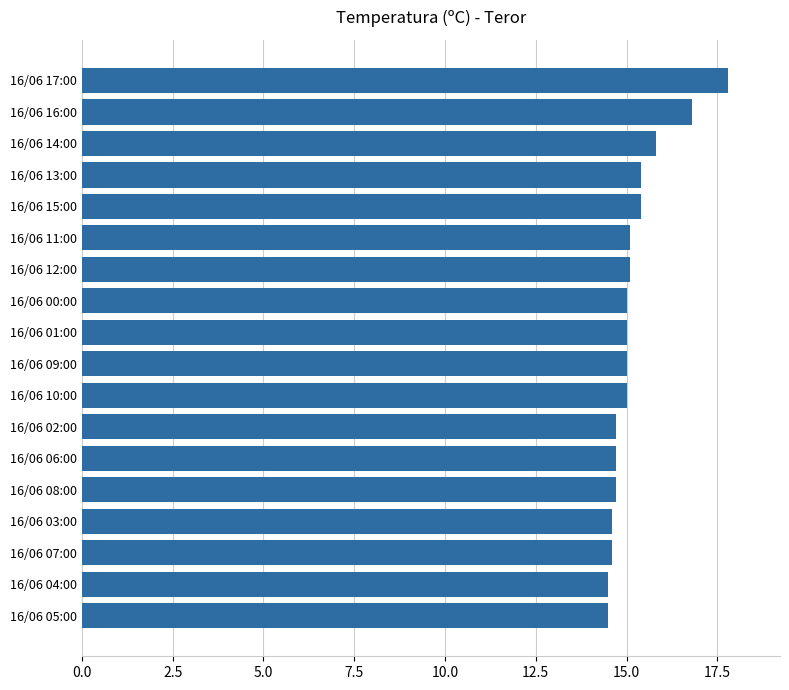

What is the smallest value displayed?

14.5